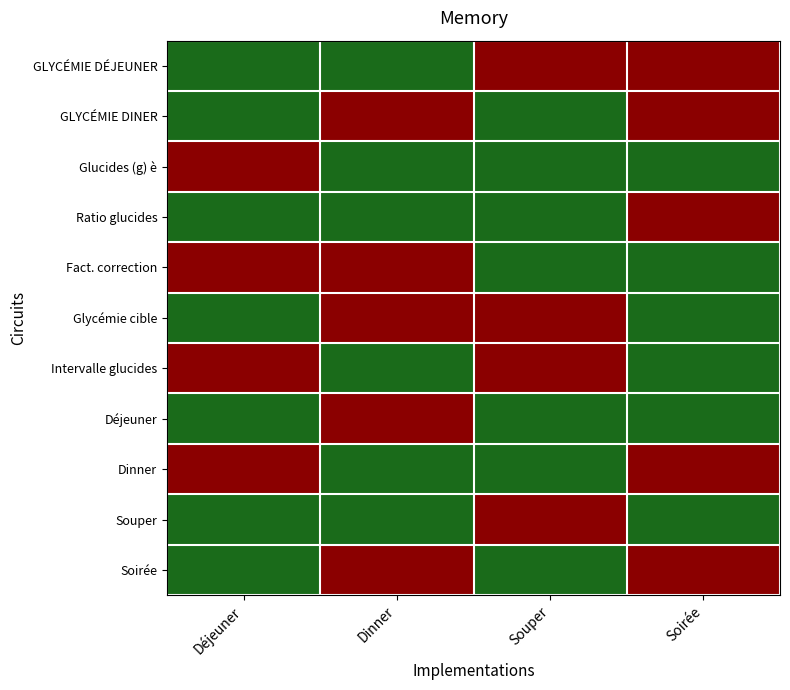

What is the total value across all series at Déjeuner?

6.0